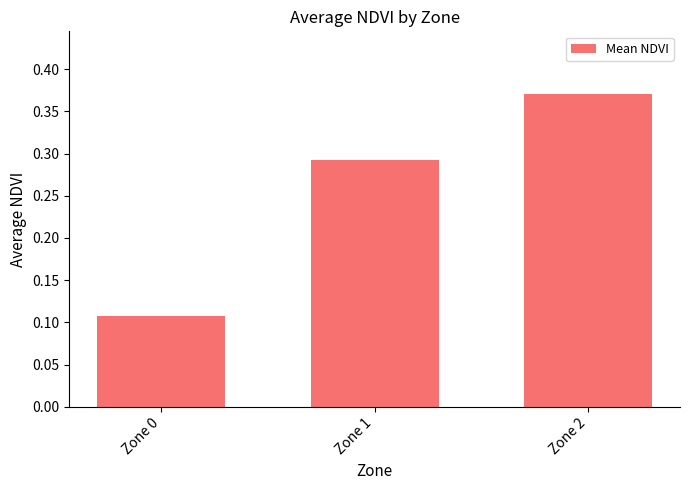

Are the bars horizontal?

No